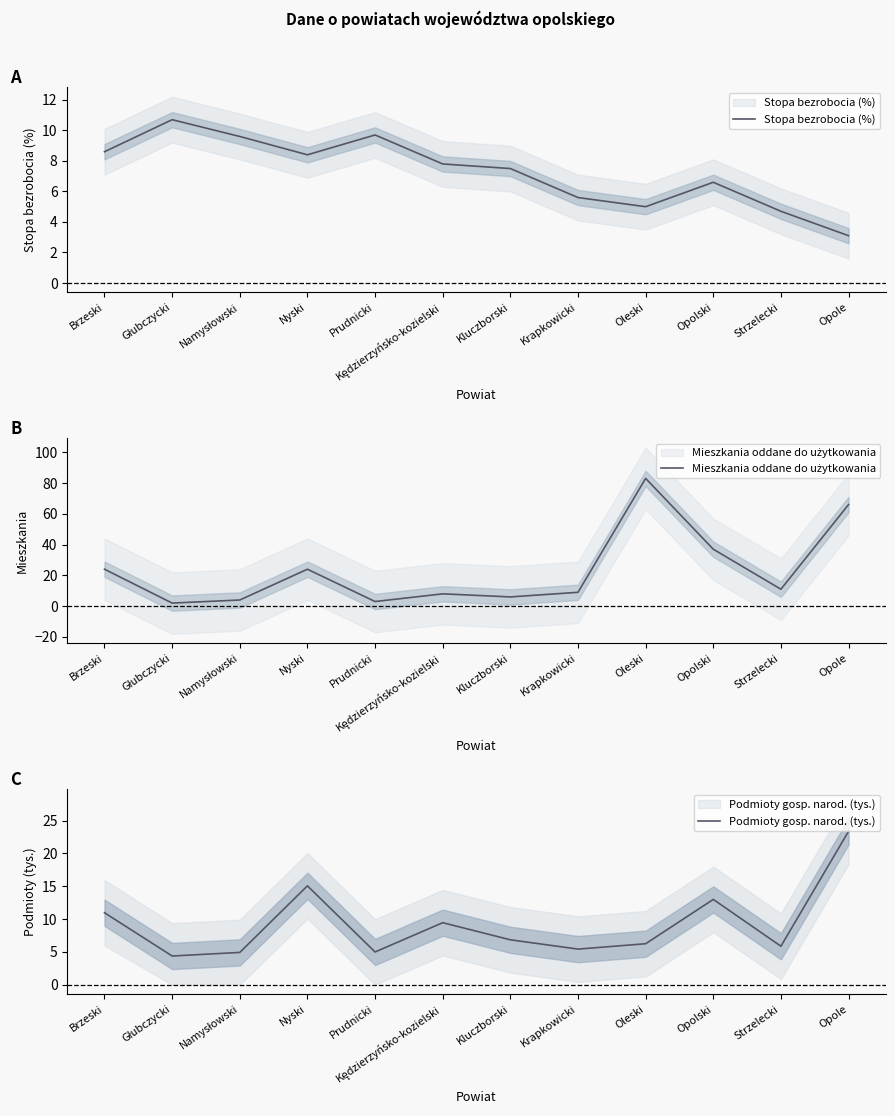

What is the label of the 4th point from the left?

Nyski